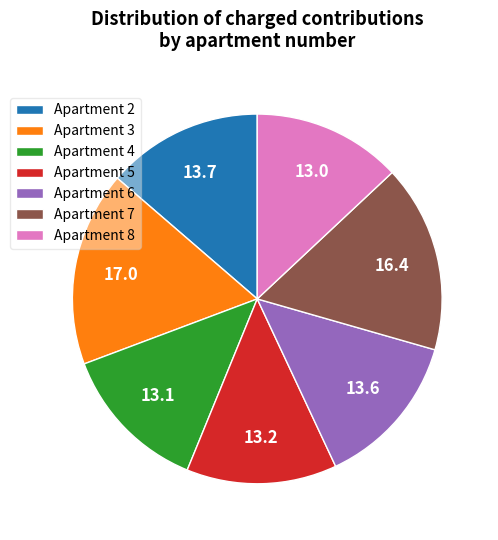

What is the largest slice in the pie chart?

Apartment 3